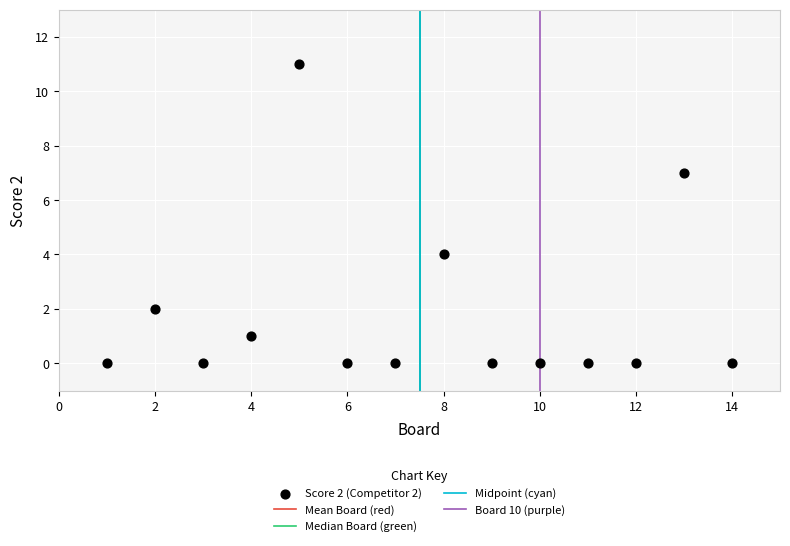

What is the range of Y values (max minus min)?

11